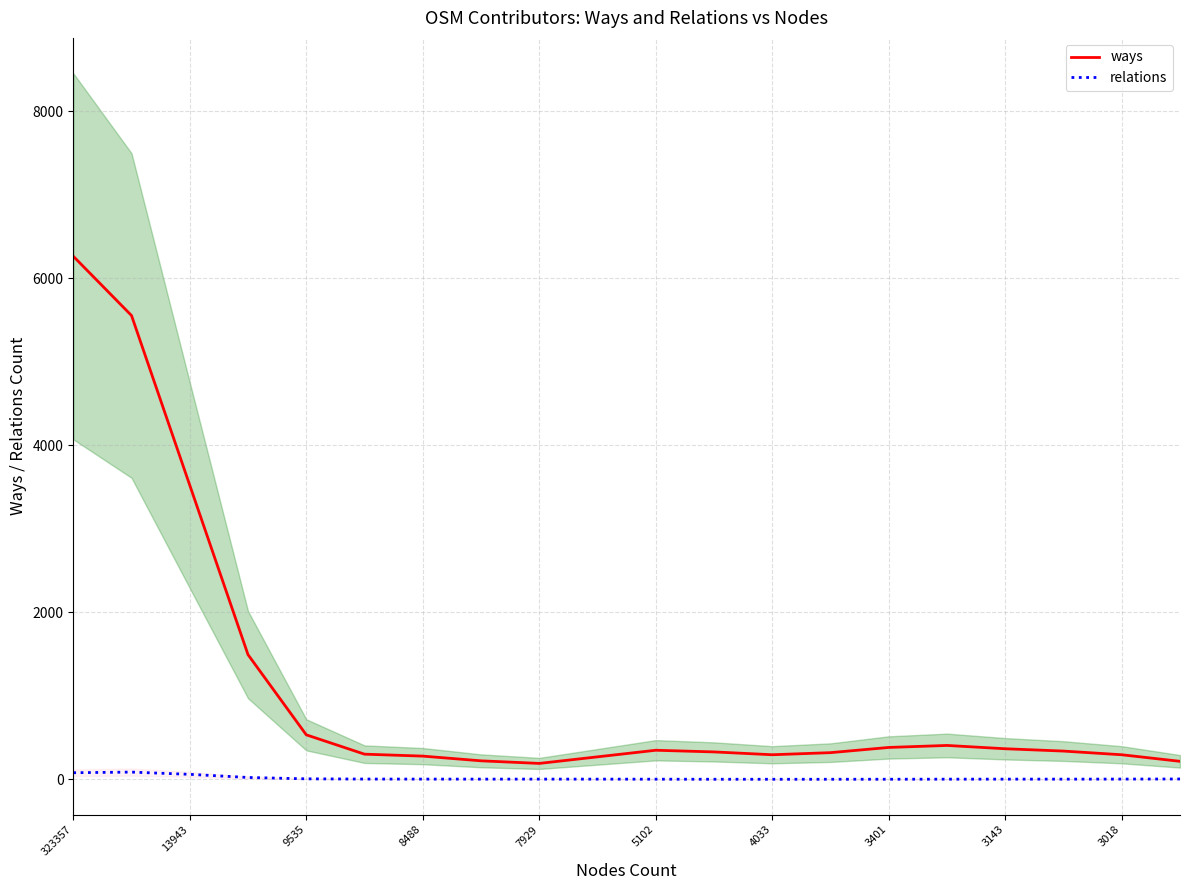

In relations, how many points are lower than both neighbors (excluding endpoints)?

3